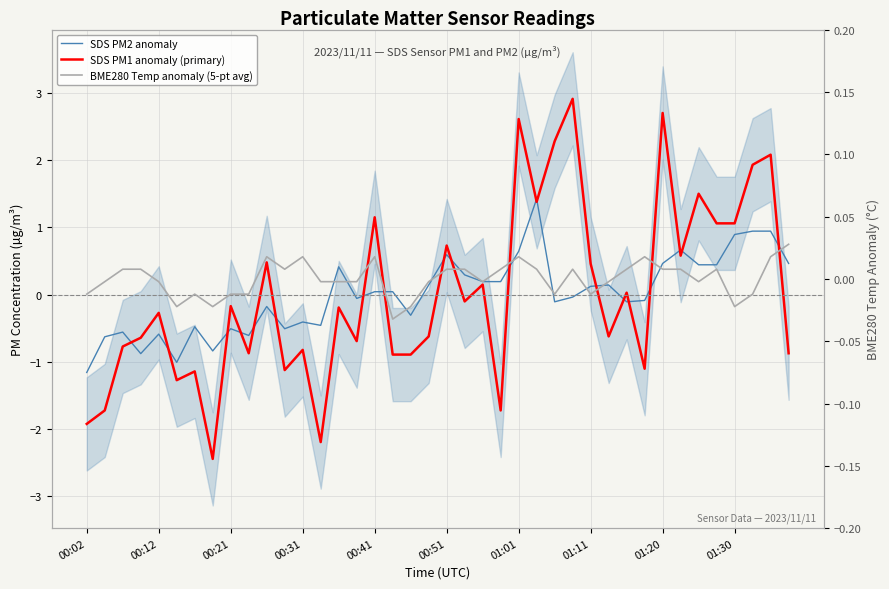

True or false: SDS PM1 anomaly (primary) has a value of -0.7 at 15.

True